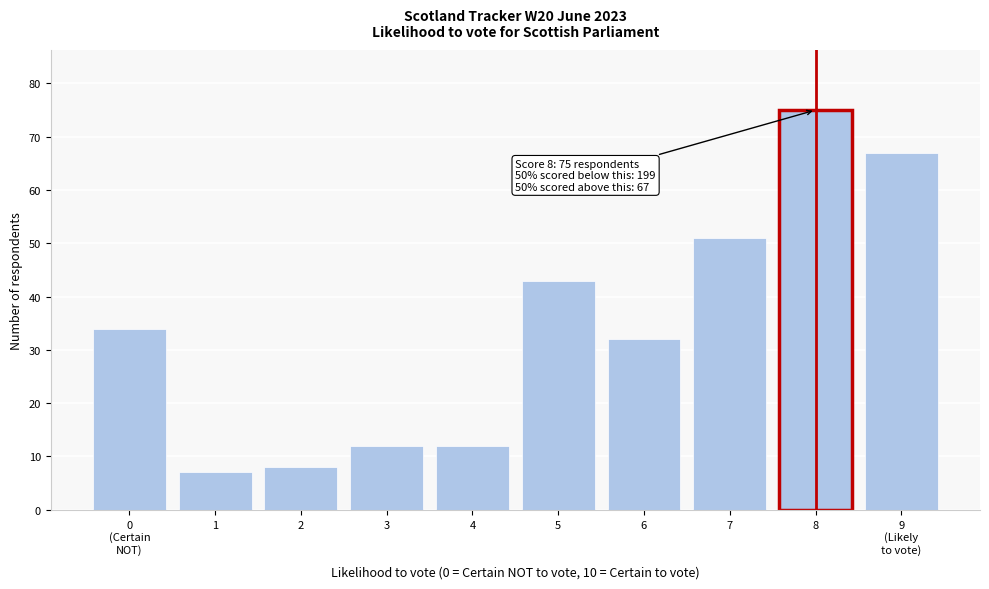

Reading left to right, list all the values displayed in this chart.

34	7	8	12	12	43	32	51	75	67